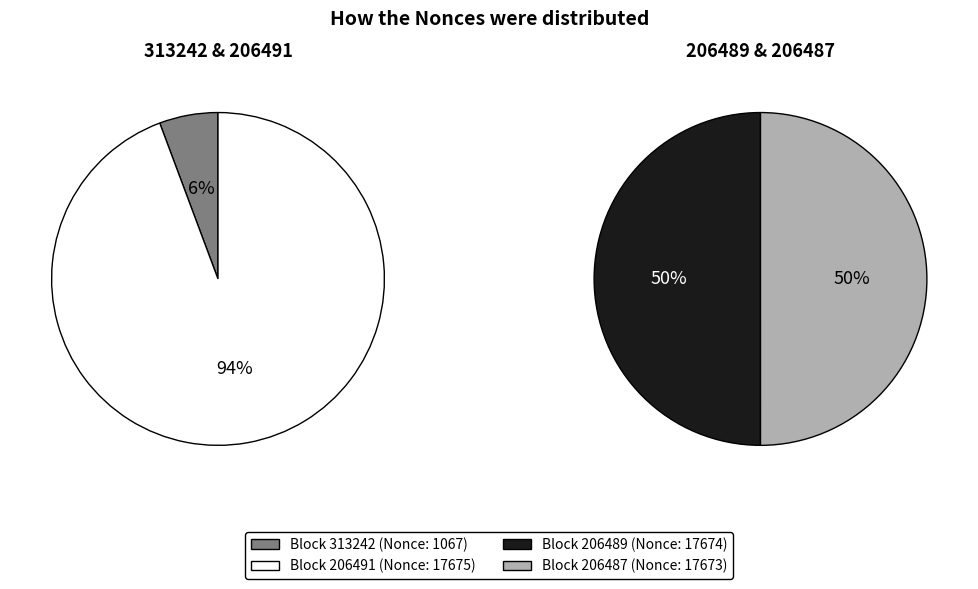

Do 206491 and 206487 together represent more than half of the pie?

Yes